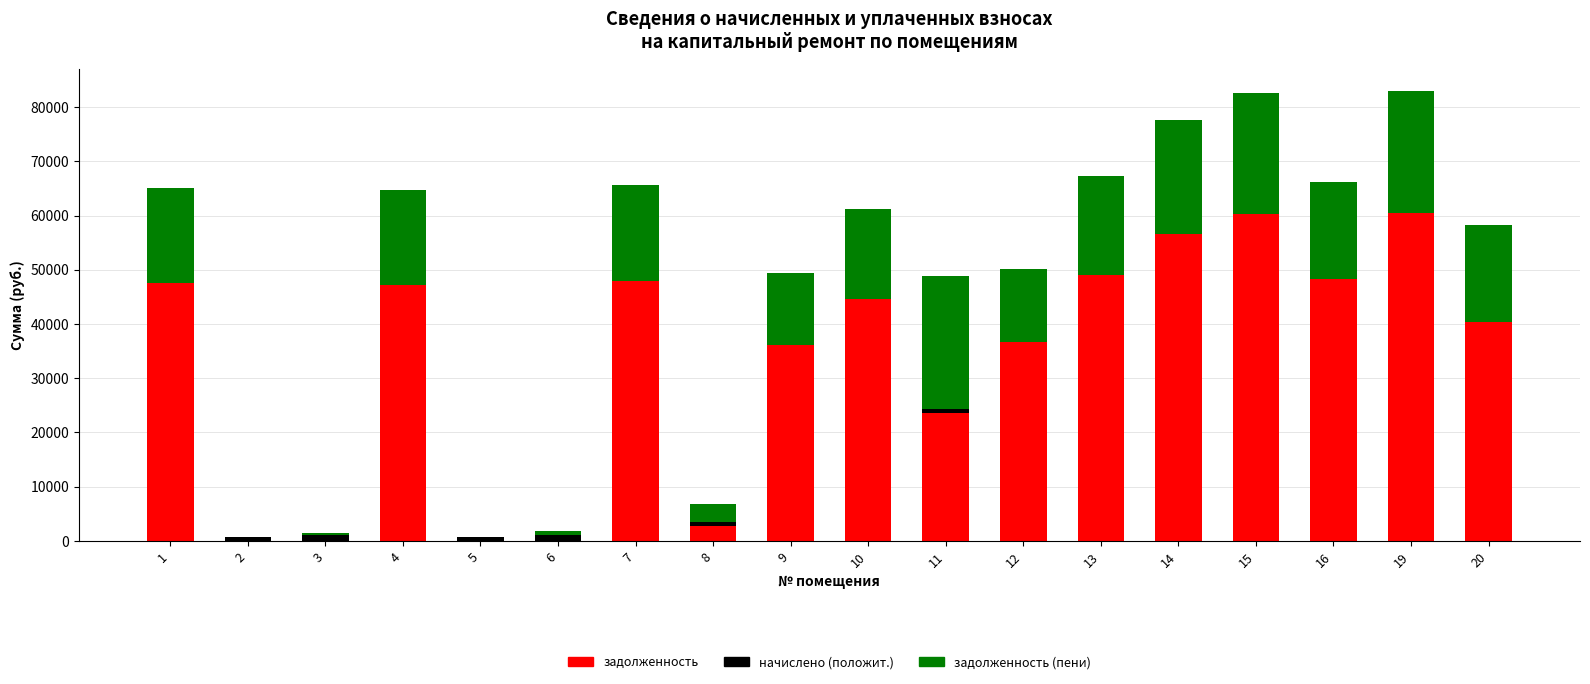

Are the bars grouped side by side (vs. stacked)?

No